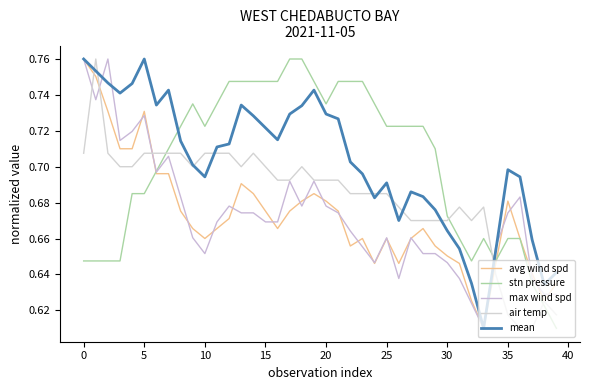

In mean, how many points are higher than both neighbors (excluding endpoints)?

7